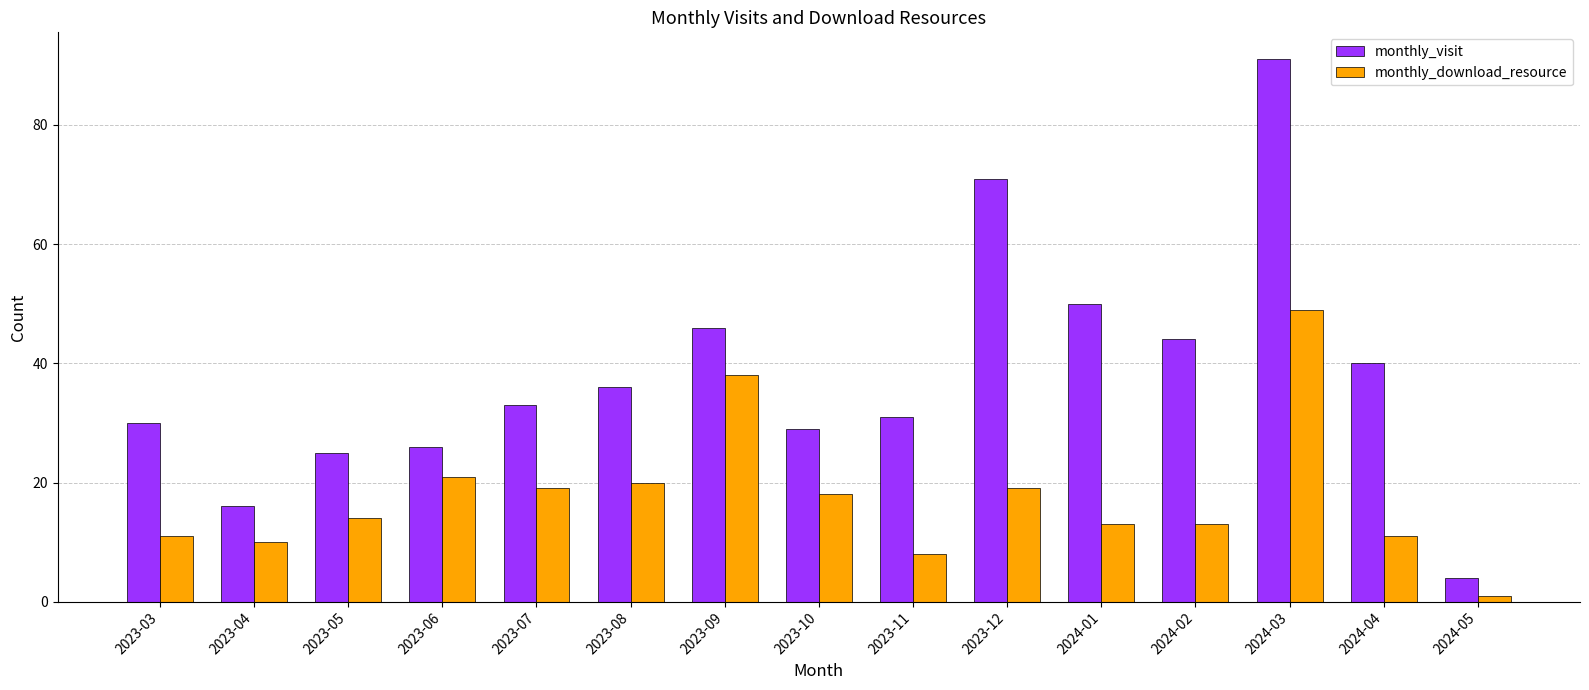

True or false: monthly_download_resource has a value of 15 at 2023-09.

False